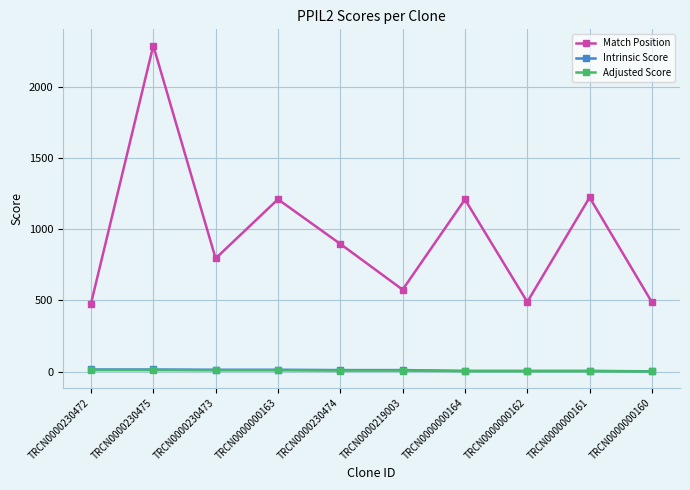

Which series has the widest spread of values?

Match Position